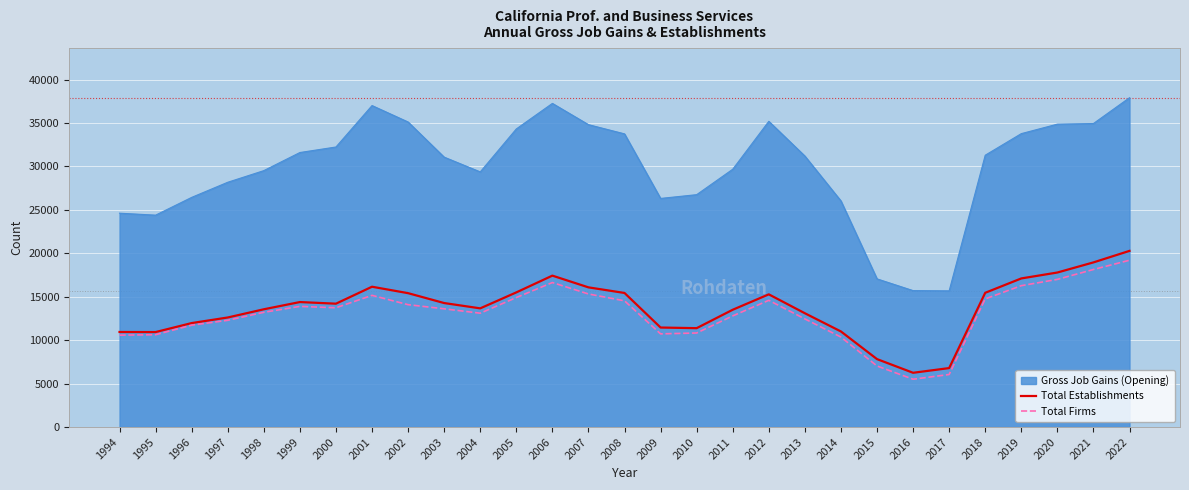

What is the difference between the maximum and minimum values in the Total Firms series?

13700